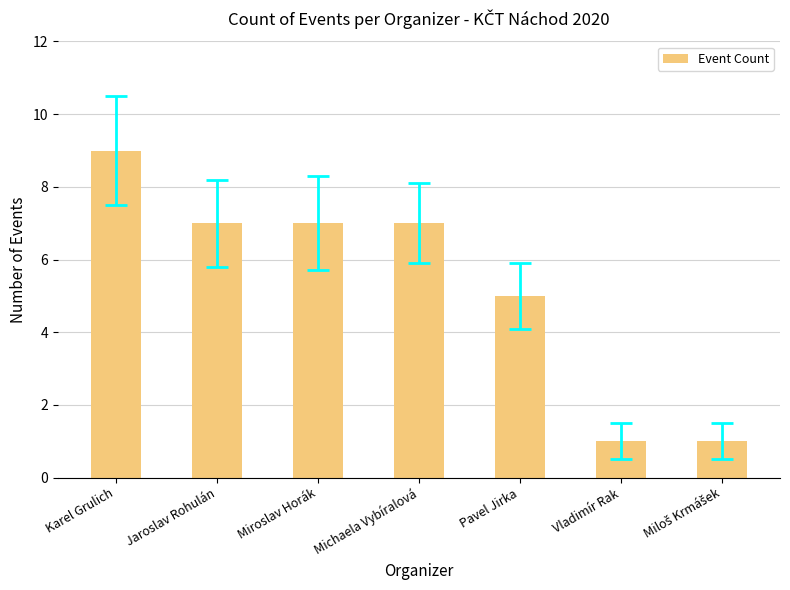

How many values are between 1 and 7?

6